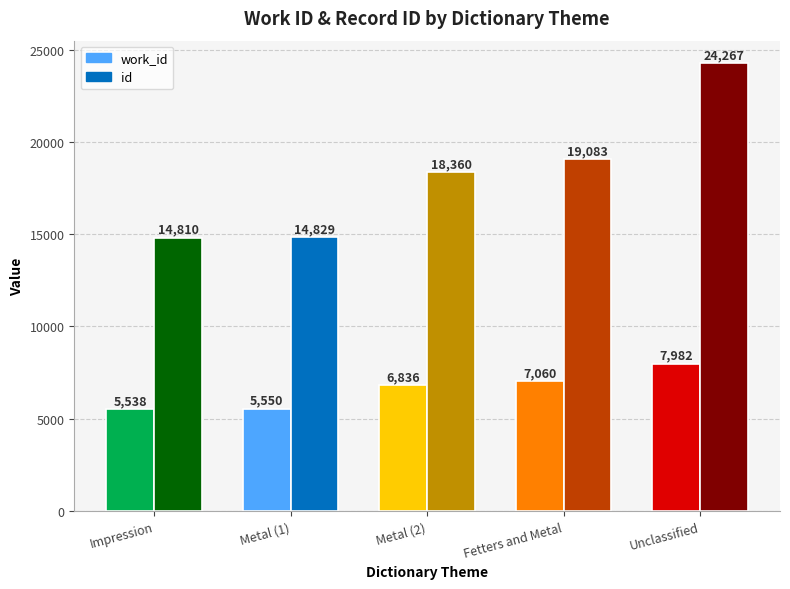

Does the chart contain any negative values?

No